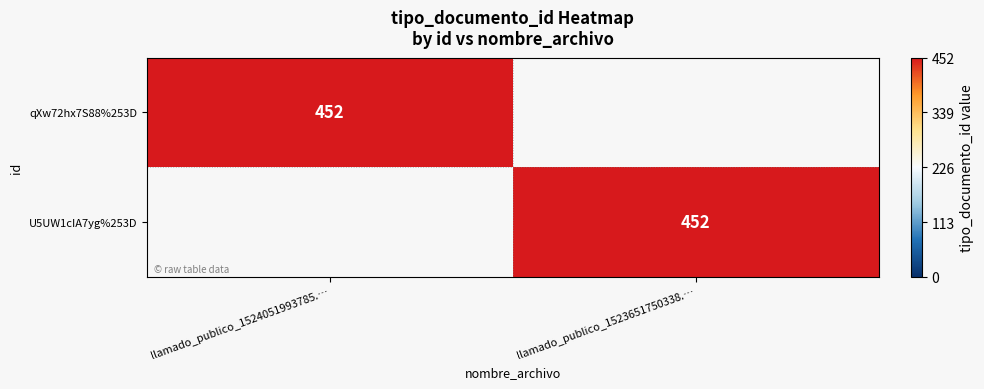

Is it true that U5UW1cIA7yg%253D equals 452 at llamado_publico_1523651750338.…?

True